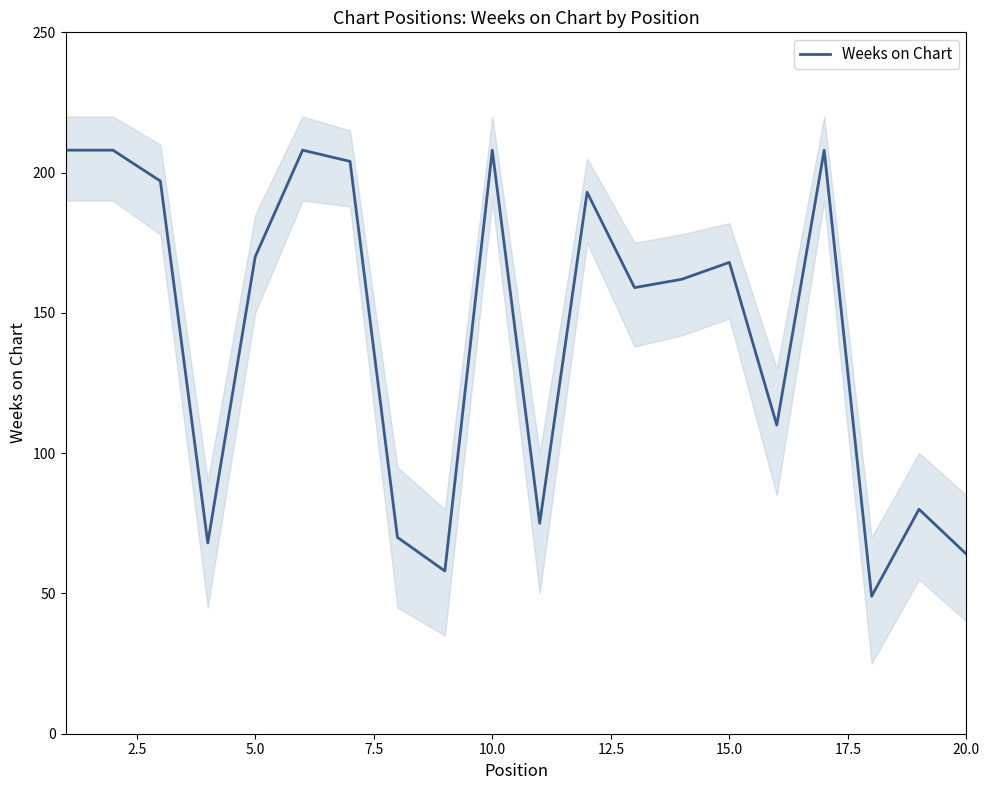

True or false: the data has more than 2 interior local peaks.

True